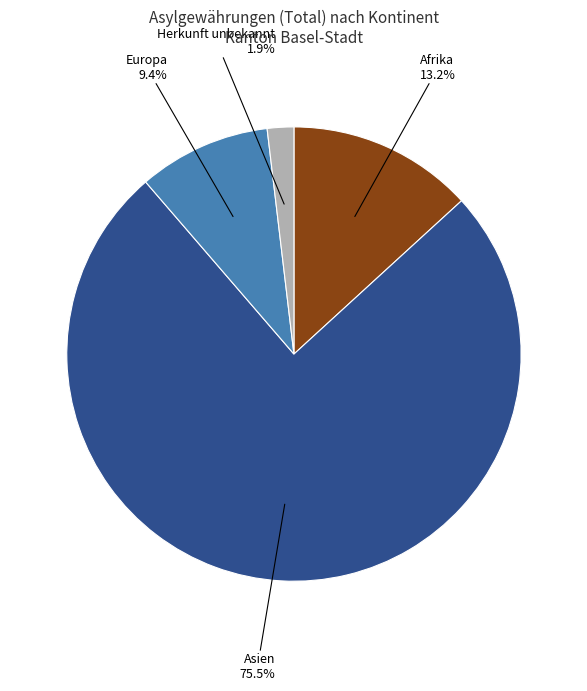

To the nearest percent, what percentage of the pie is Herkunft unbekannt?

2%